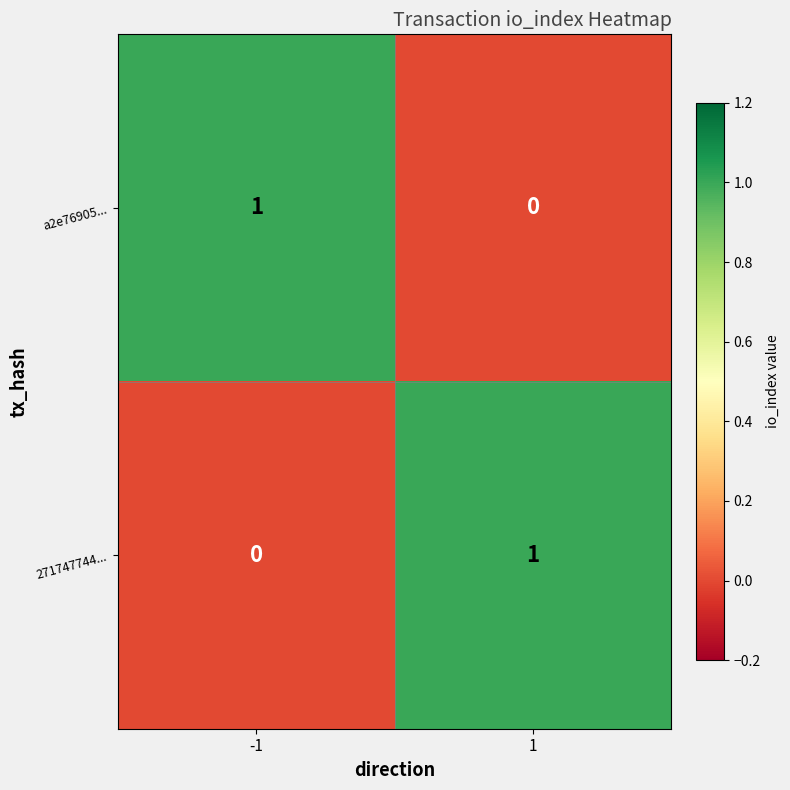

Rank the series at -1 from lowest to highest value.

271747744..., a2e76905...